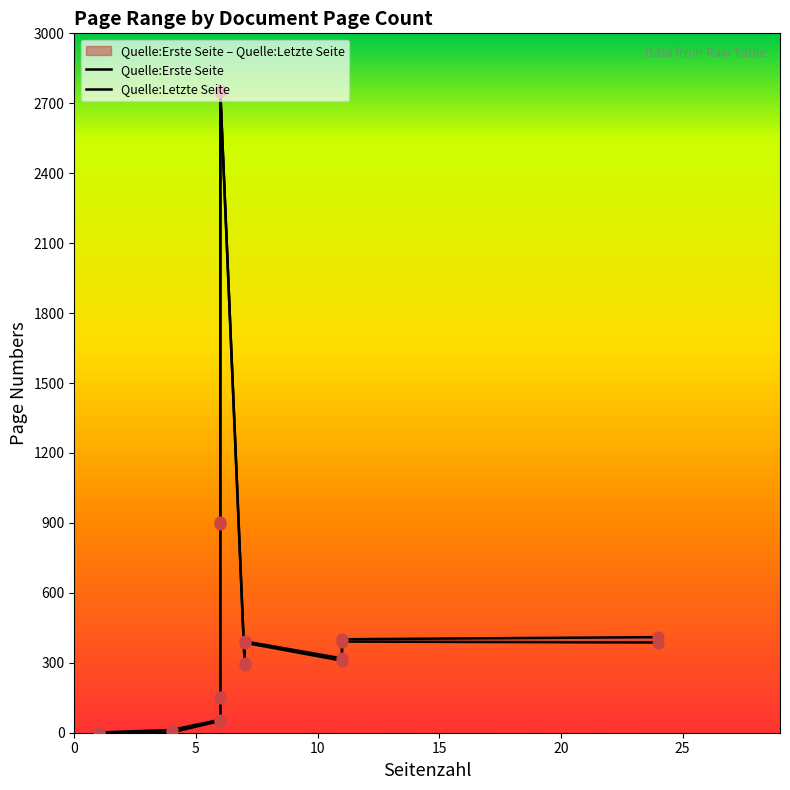

What is the total value across all series at 4?

13